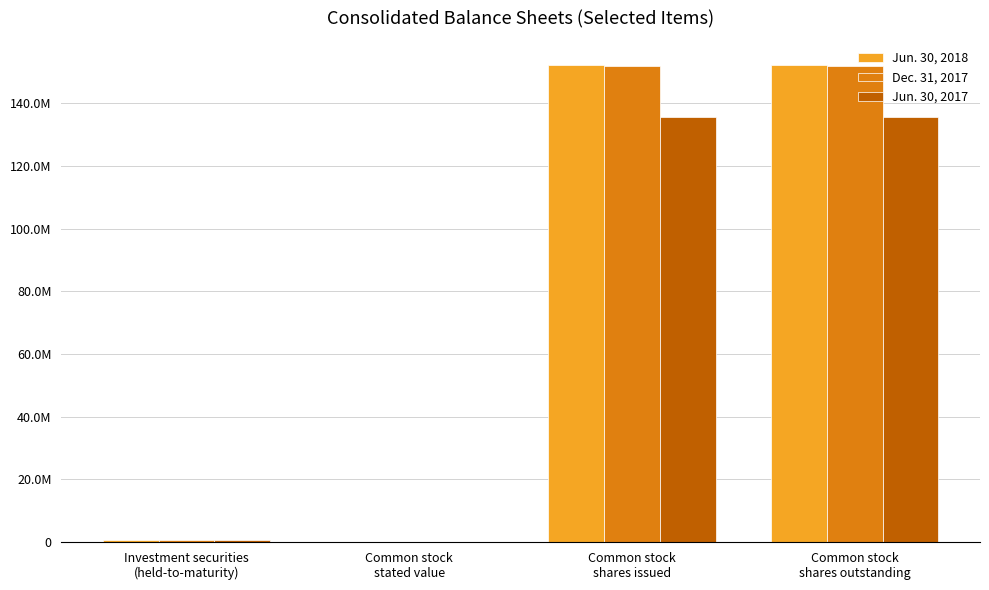

Are the bars grouped side by side (vs. stacked)?

Yes